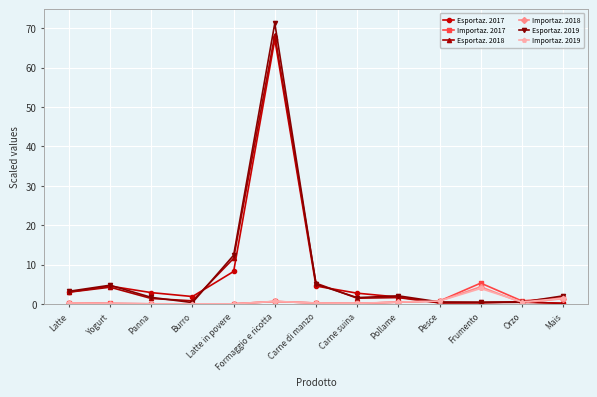

How many series are shown in this chart?

6